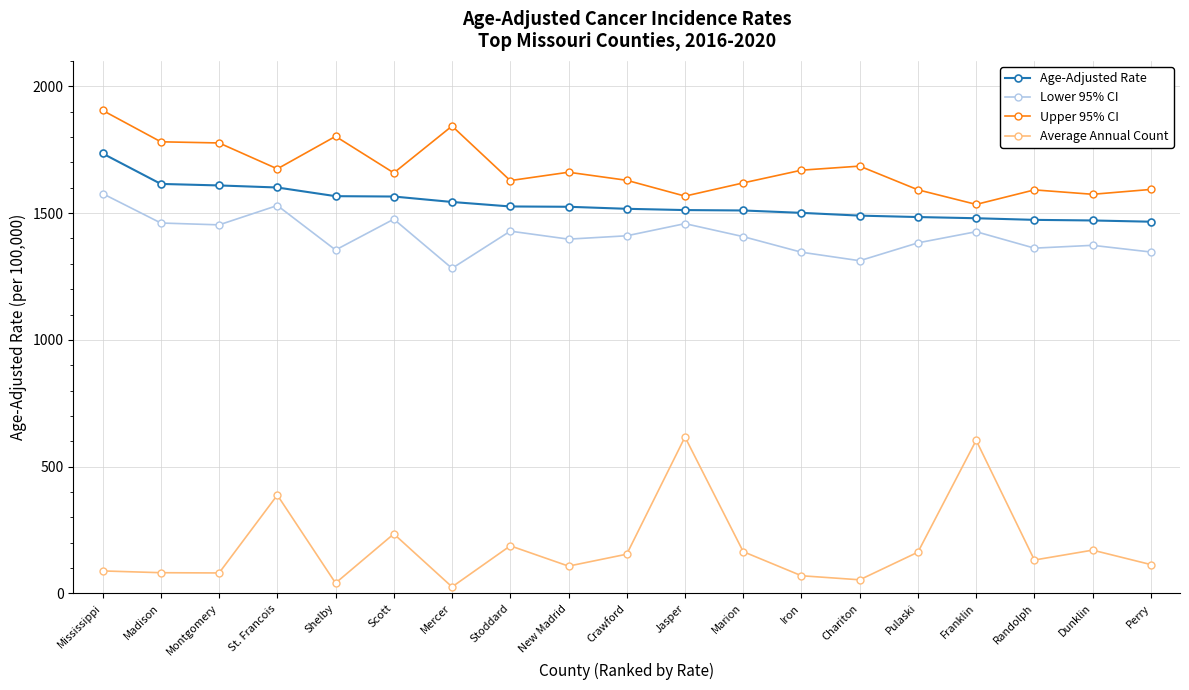

What is the label of the 13th point from the left?

Iron